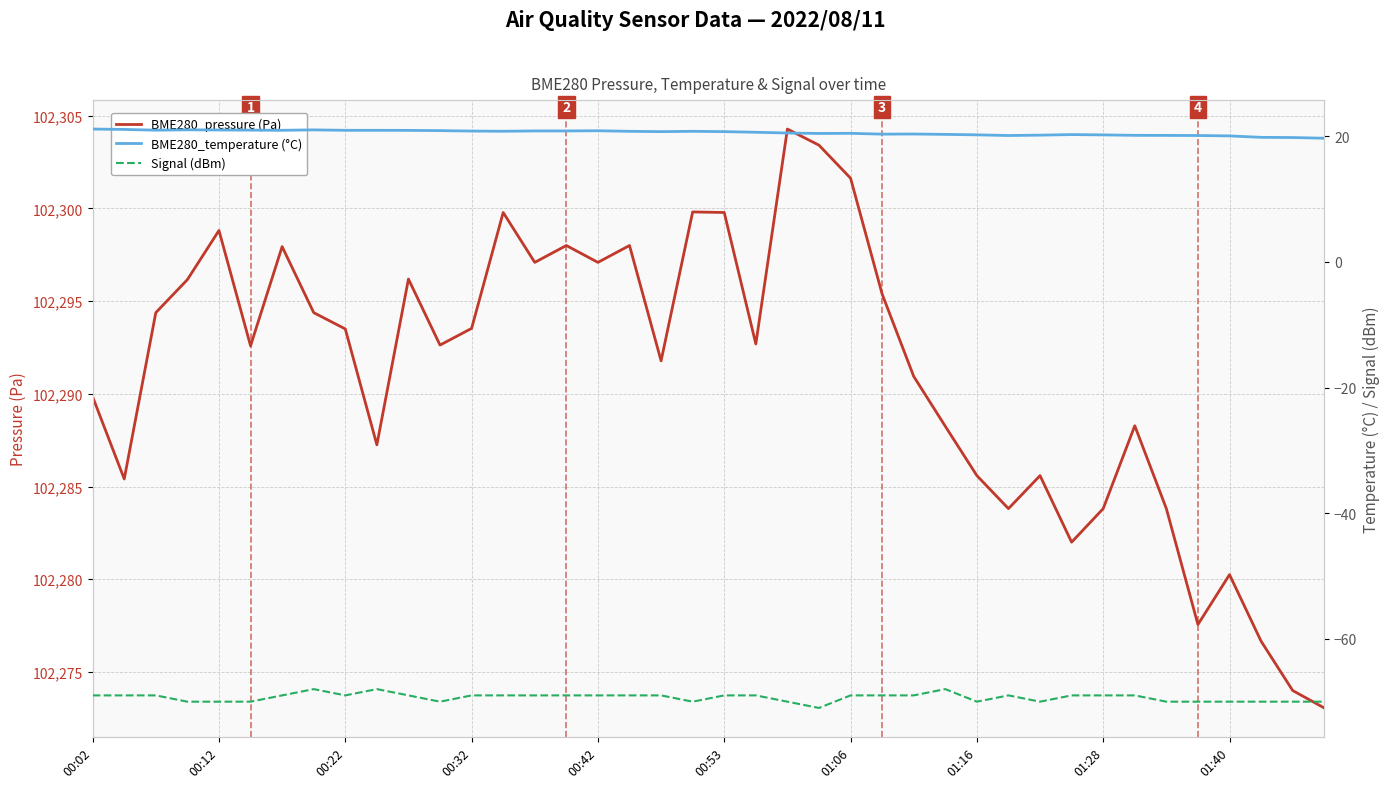

What is the minimum value for BME280_pressure (Pa)?

102273.1